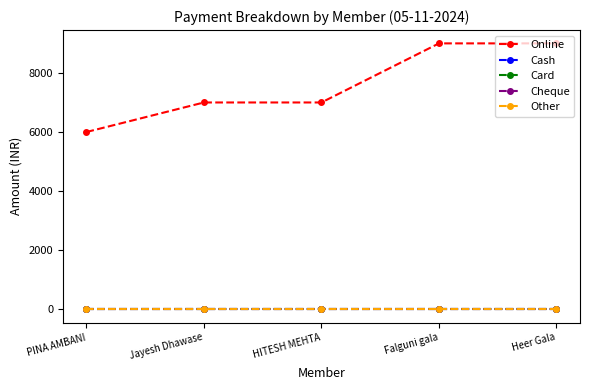

At which label is Online closest to 7500?

Jayesh Dhawase